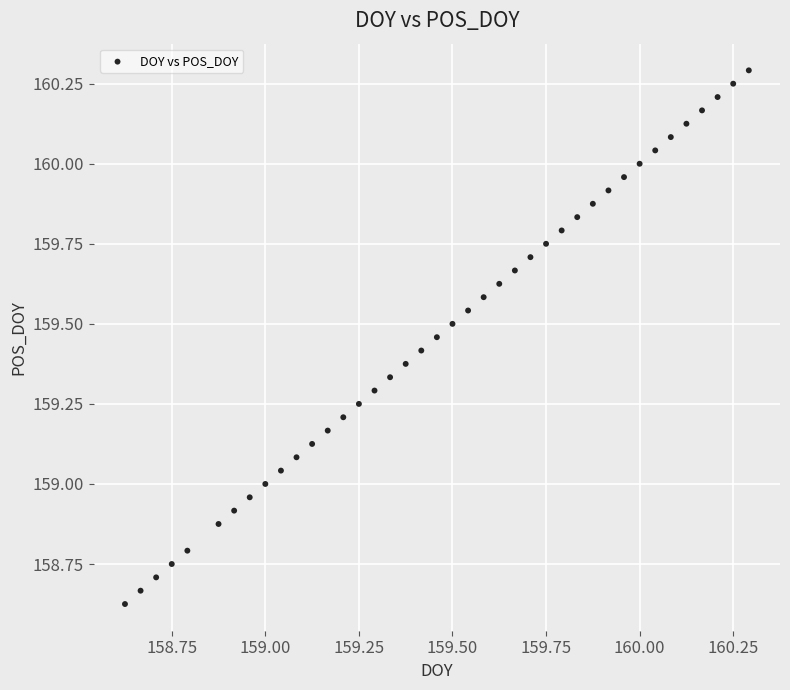

What is the range of Y values (max minus min)?

1.7